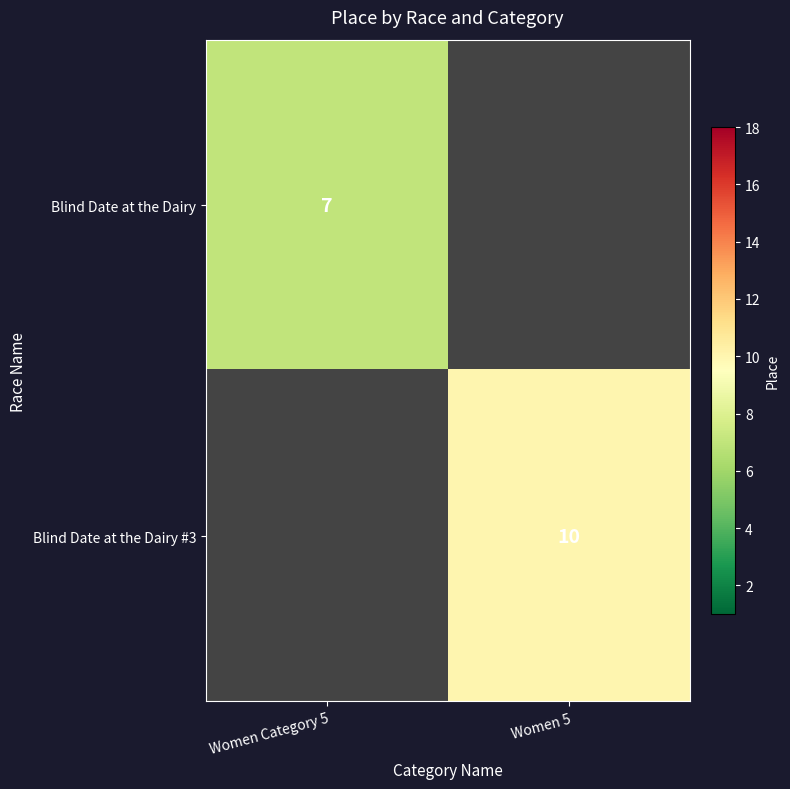

How many categories are shown in the chart?

2